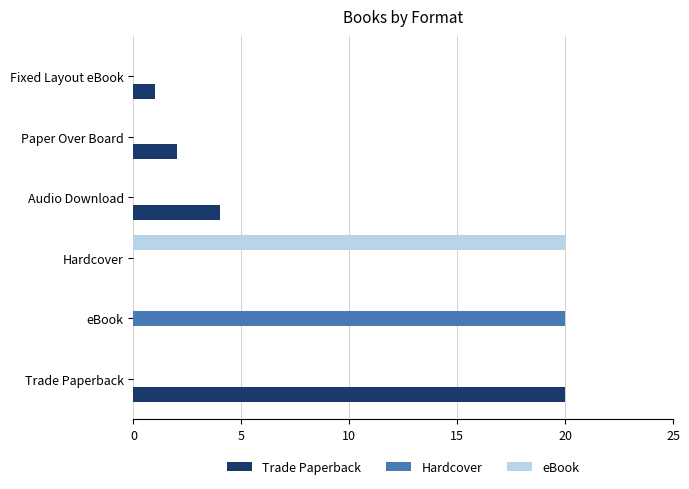

Between eBook and Fixed Layout eBook, which series saw the biggest shift?

Hardcover